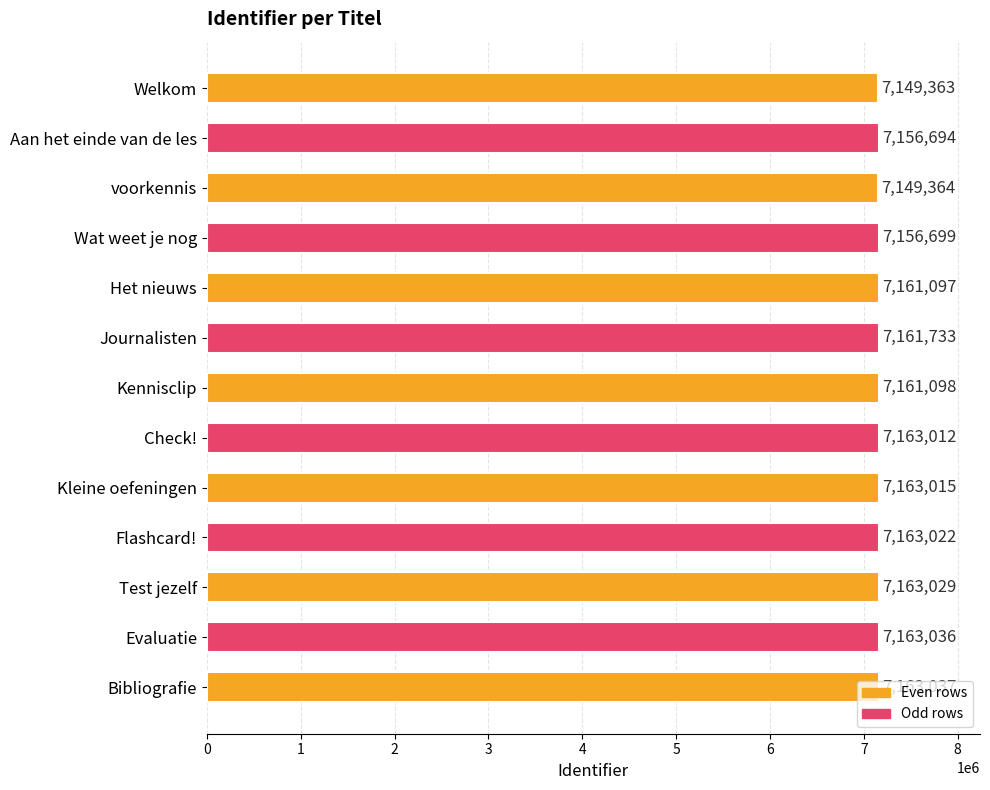

What is the change in value from Welkom to voorkennis?

+1